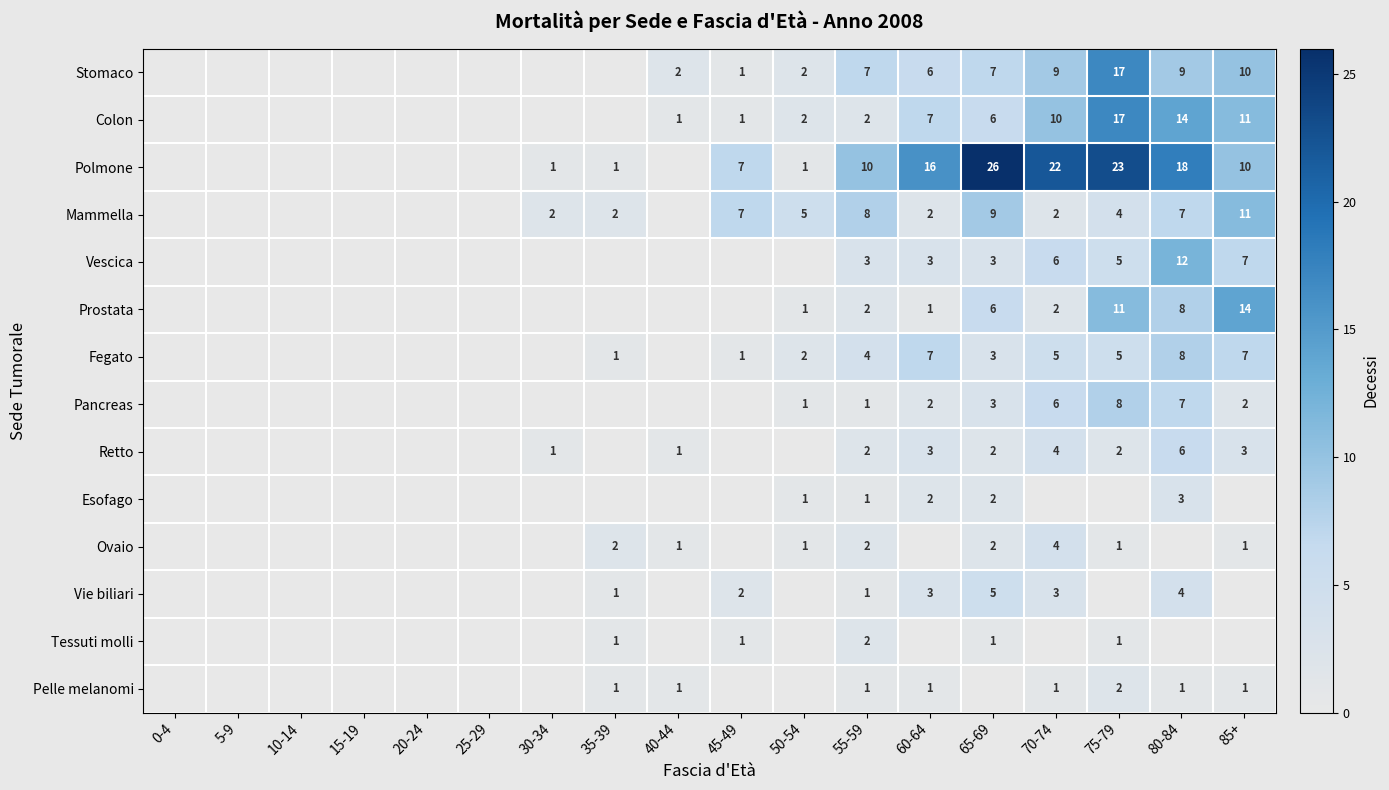

The Tessuti molli series shows 1 at 45-49. True or false?

True